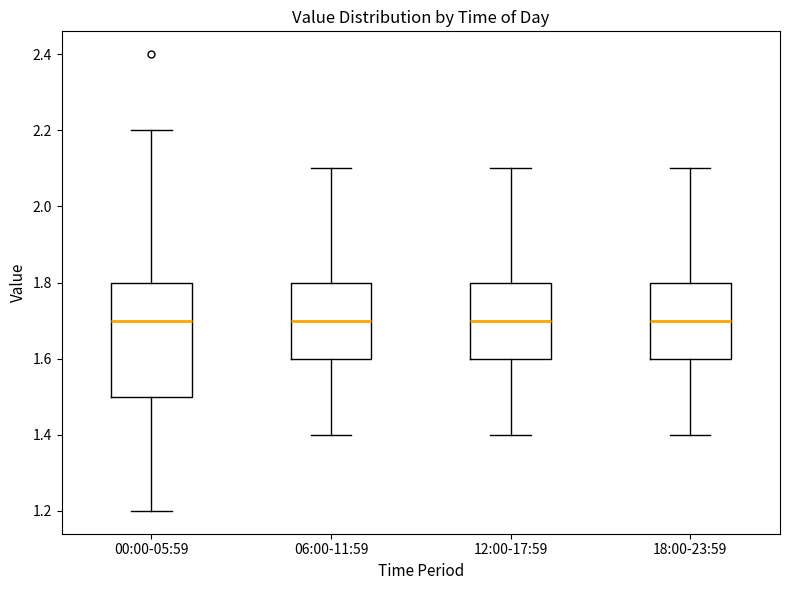

Which box is the tallest, from its lower edge to its upper edge?

00:00-05:59